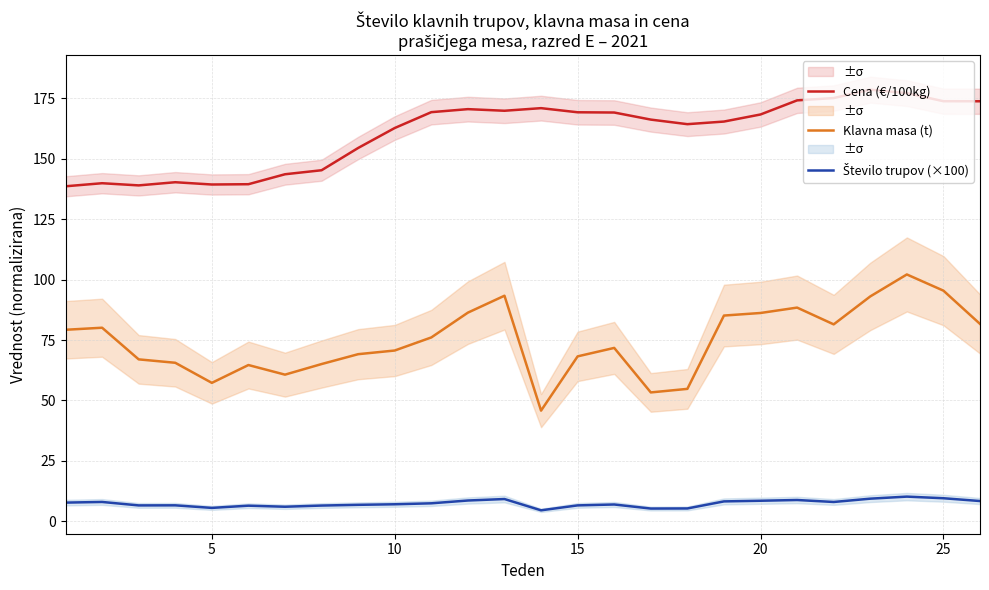

In Cena (€/100kg), how many points are higher than both neighbors (excluding endpoints)?

5